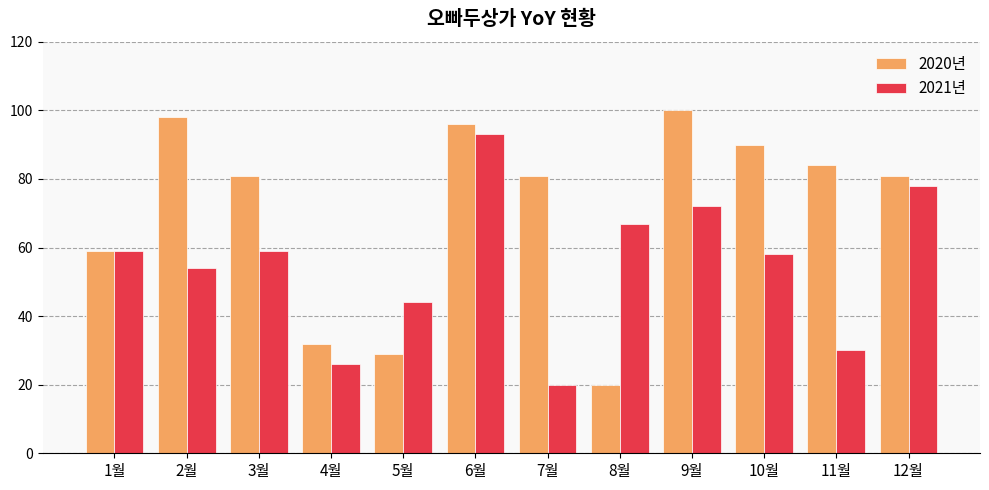

Between 1월 and 7월, which series saw the biggest shift?

2021년